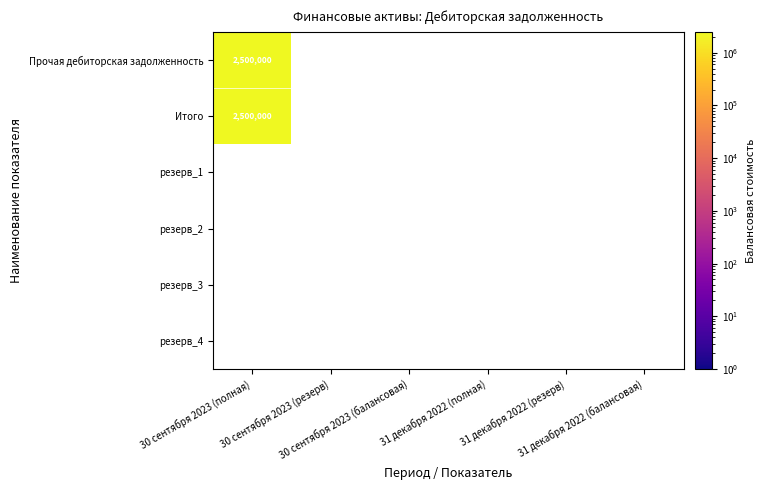

List the series in order of their peak value, highest first.

Прочая дебиторская задолженность, Итого, резерв_1, резерв_2, резерв_3, резерв_4